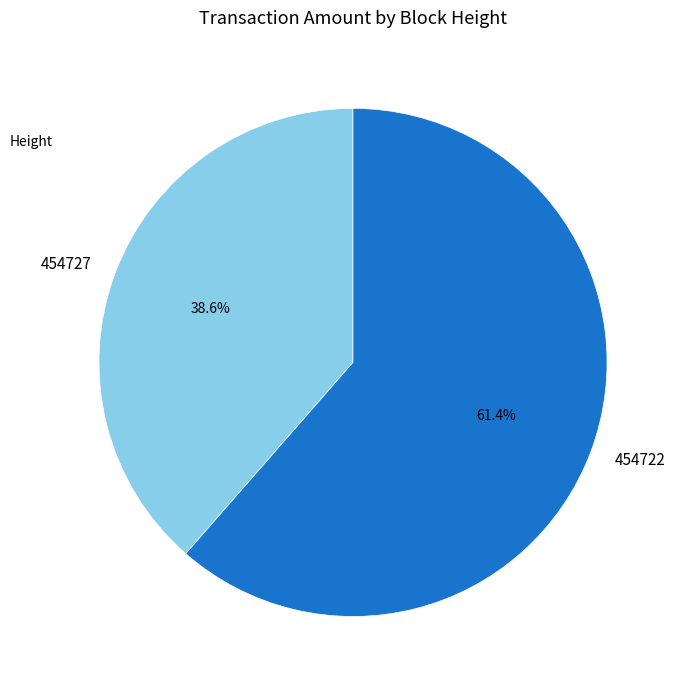

How many segments does this pie chart have?

2